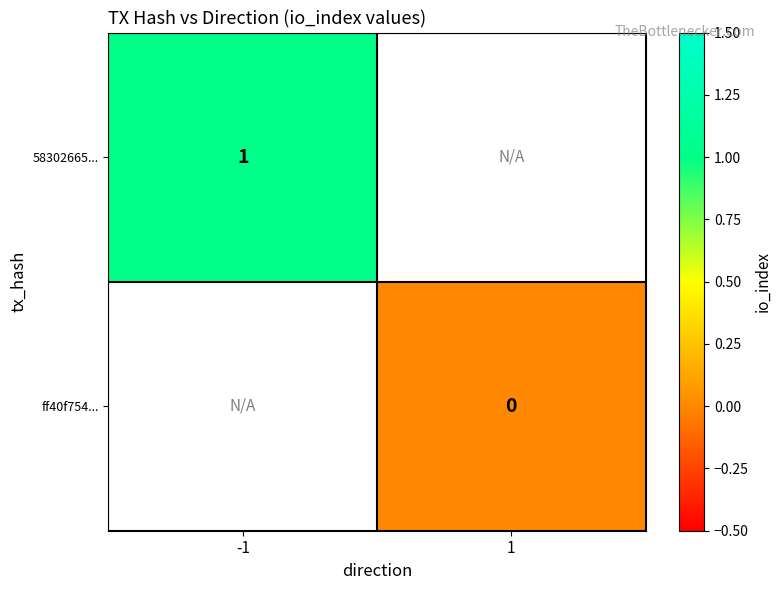

The value of 58302665... at -1 is 0. True or false?

False